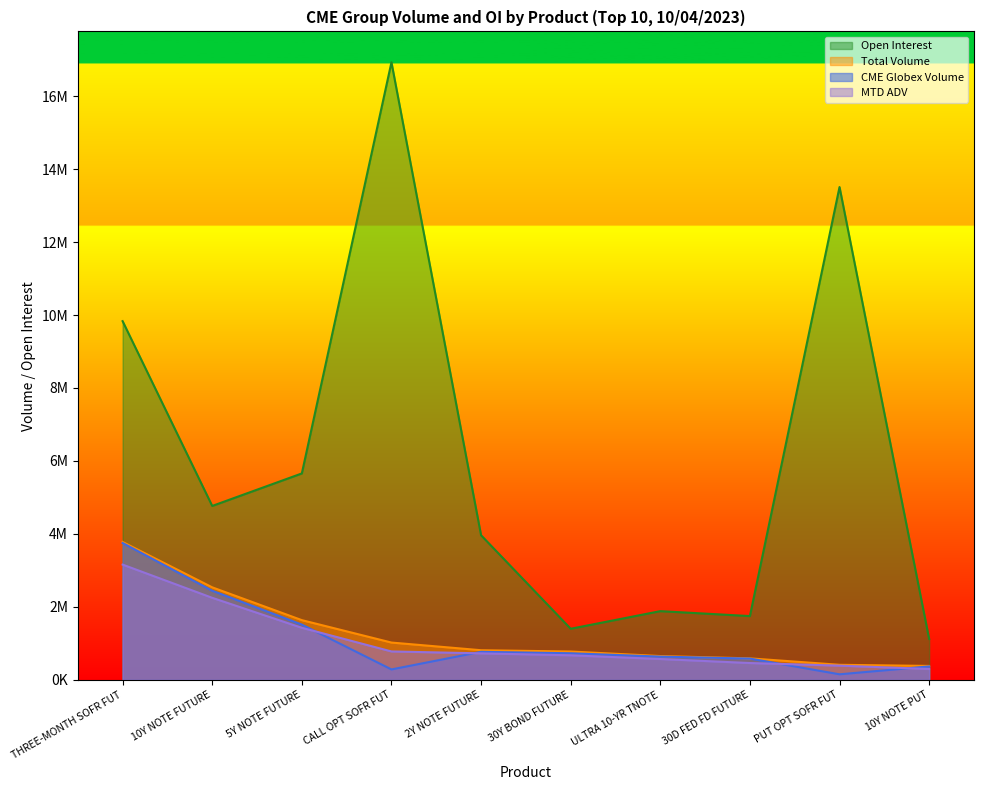

After their last crossing, which series has the higher values: CME Globex Volume or MTD ADV?

CME Globex Volume